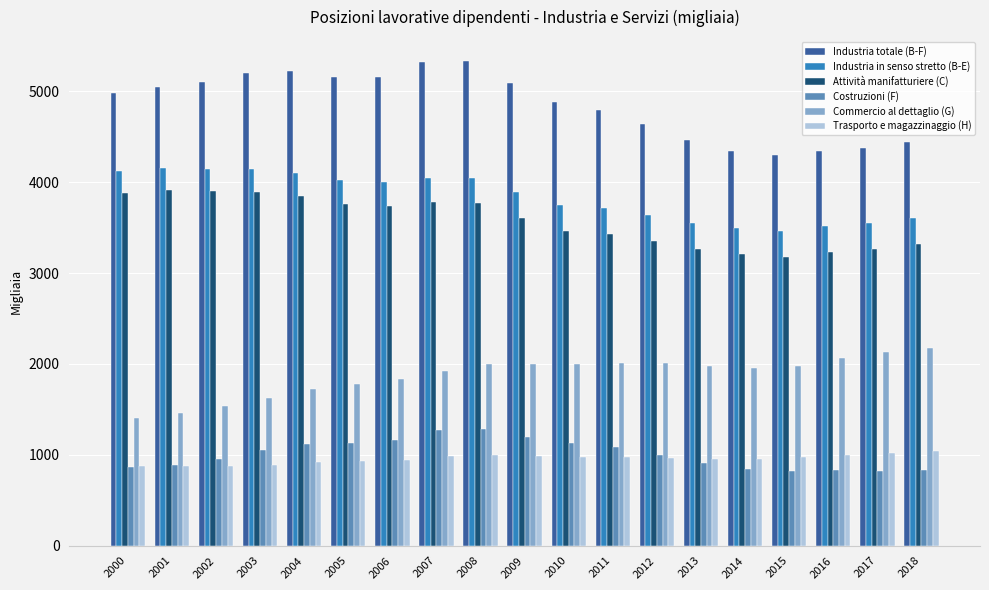

At how many categories does at least one series exceed 2463?

19